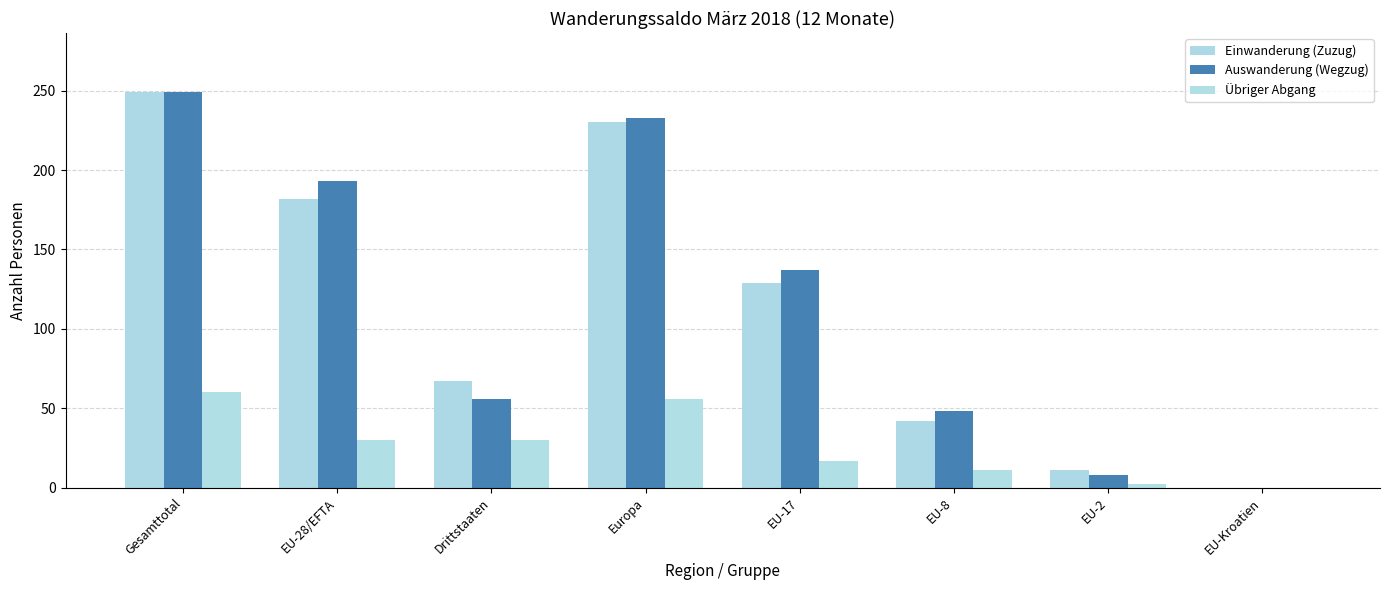

Is the value of Einwanderung (Zuzug) at EU-2 greater than the value of Auswanderung (Wegzug) at EU-Kroatien?

Yes